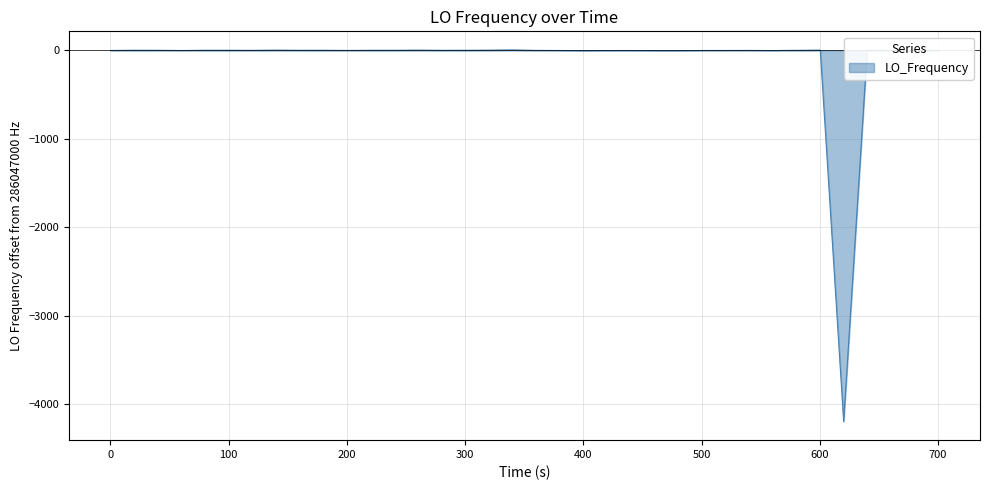

What is the smallest value displayed?

-4197.7